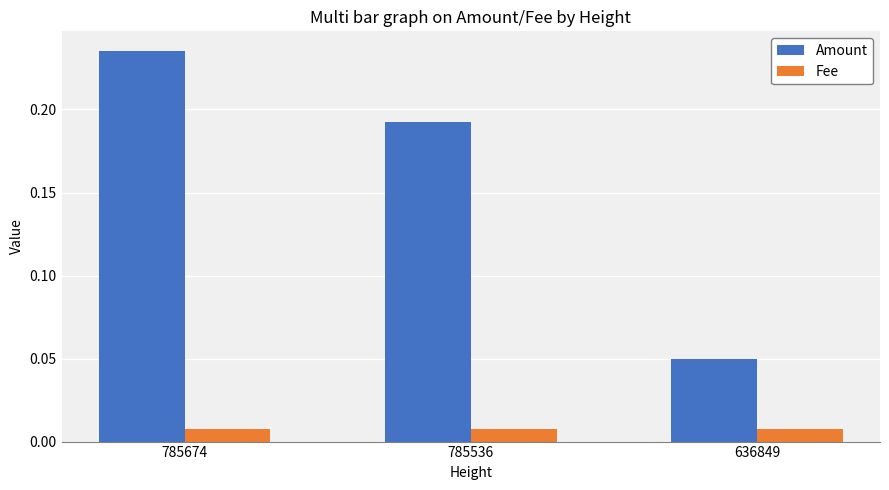

The Amount series shows 0.1 at 785674. True or false?

False